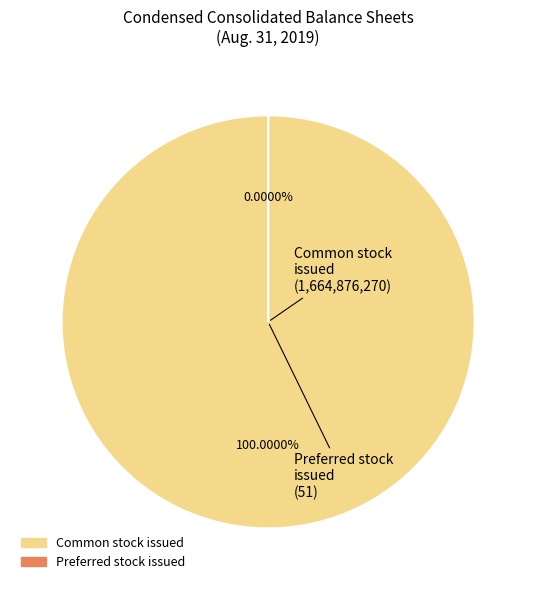

To the nearest percent, what is the combined percentage of Common stock issued and Preferred stock issued?

100%